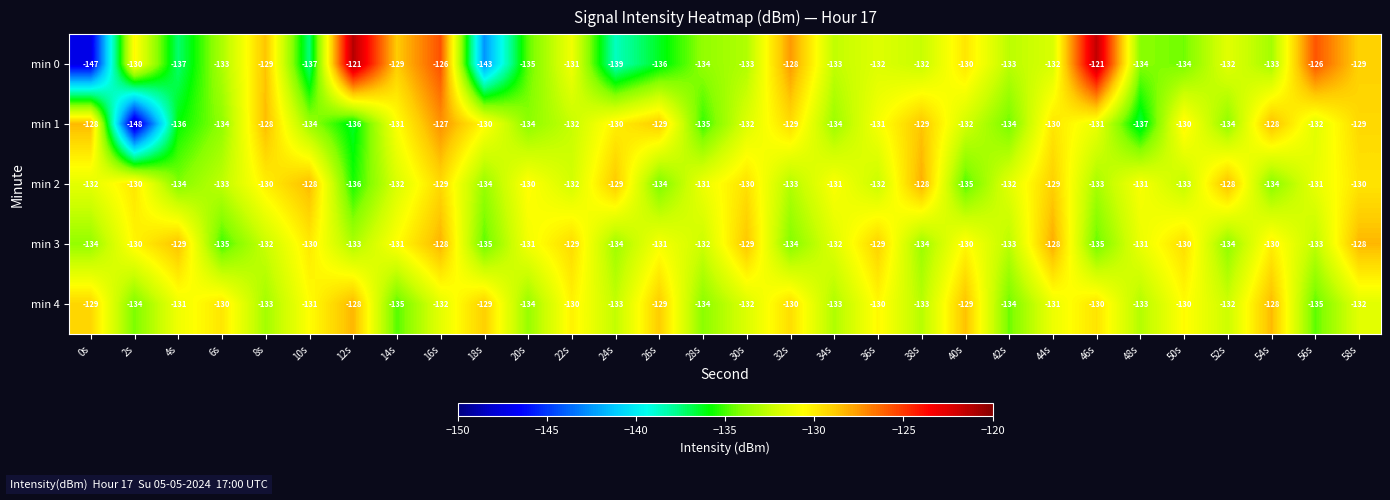

What is the difference between the highest and lowest values at 54s?

6